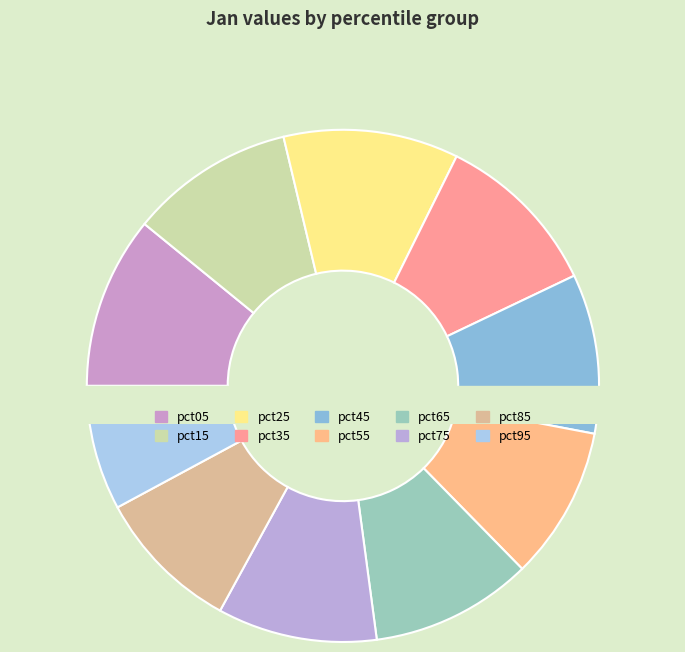

To the nearest percent, what percentage of the pie is pct15?

10%